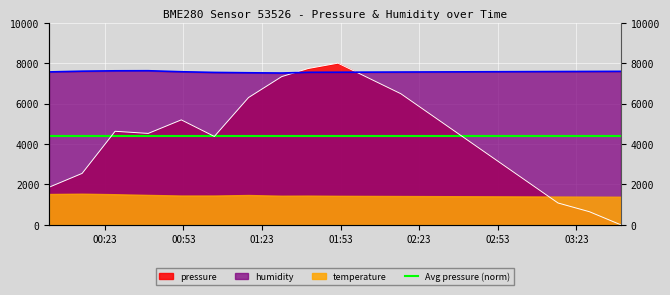

At which category does pressure reach its first local peak?

2023-01-28T00:26:55